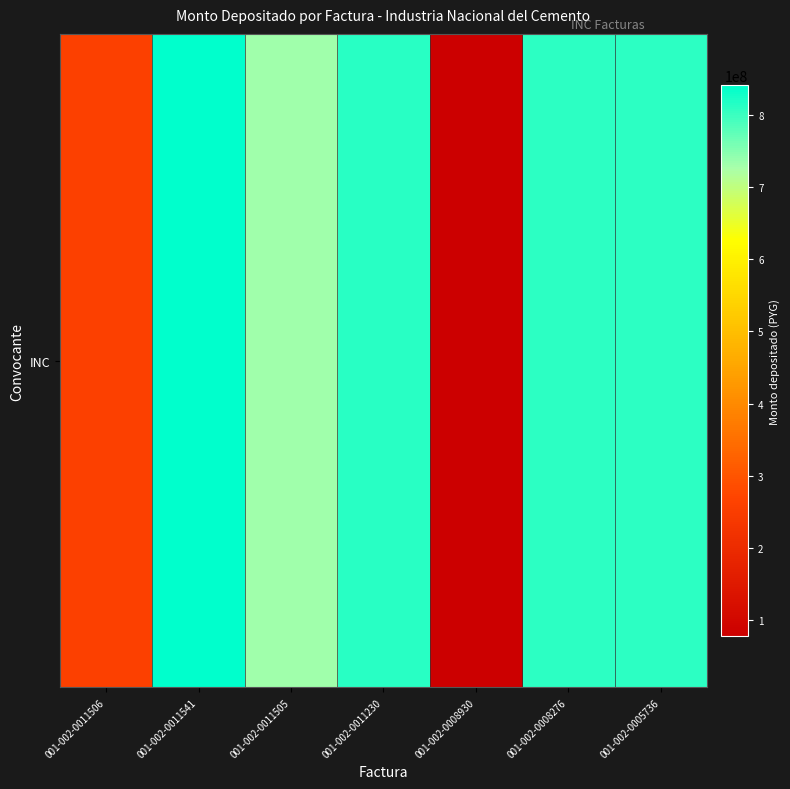

What is the ratio of the value at 001-002-0011506 to the value at 001-002-0011505?

0.4